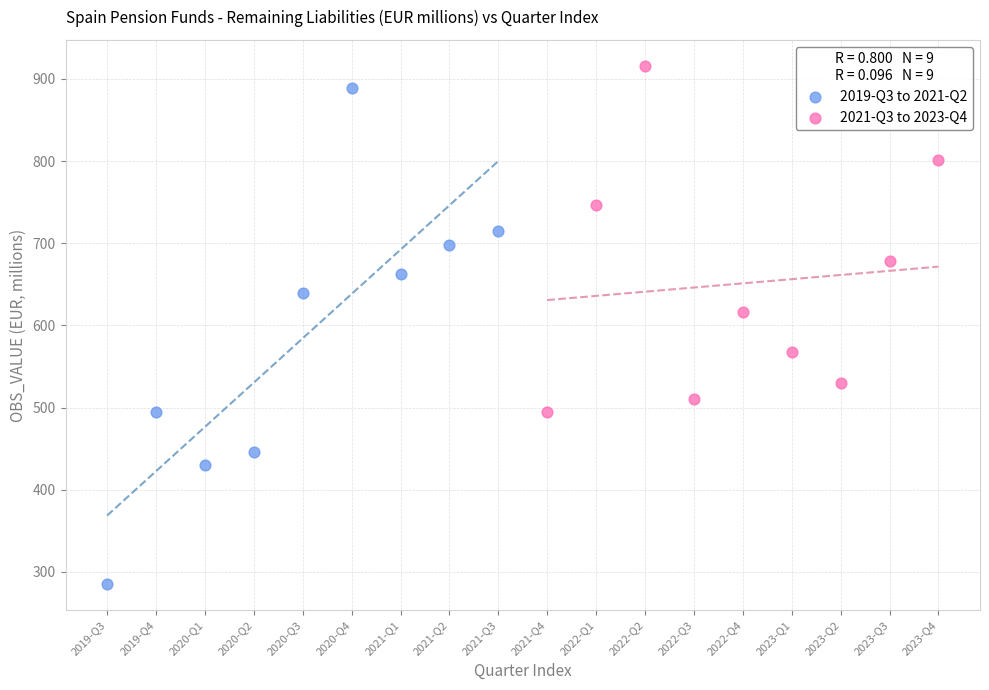

Which series has the widest spread of Y values?

2019-Q3 to 2021-Q2